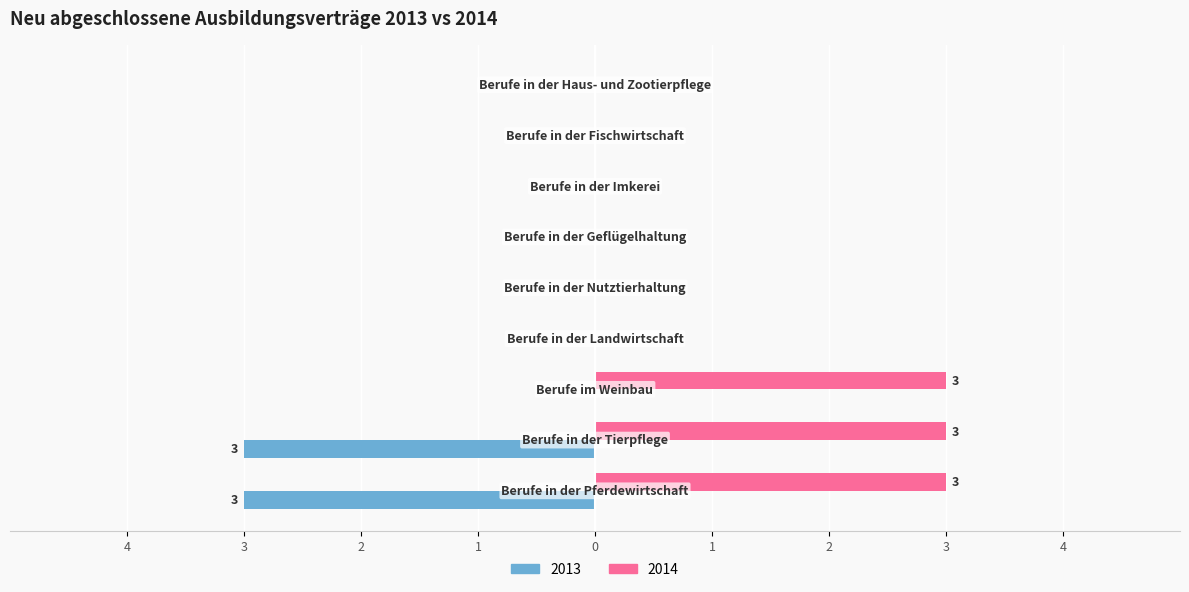

What is the smallest value displayed?

-3